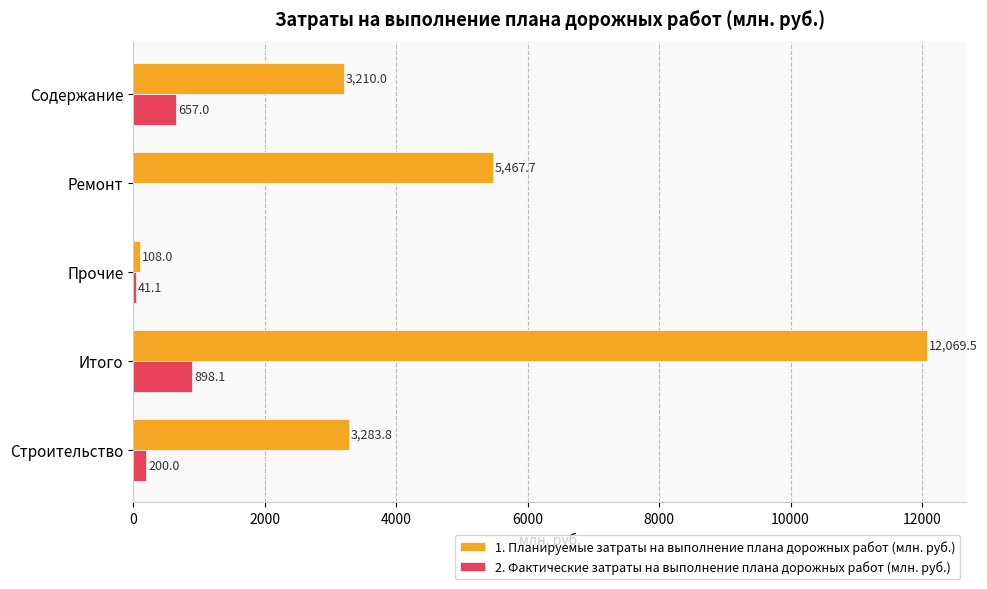

Which series changed the most between Прочие and Ремонт?

1. Планируемые затраты на выполнение плана дорожных работ (млн. руб.)